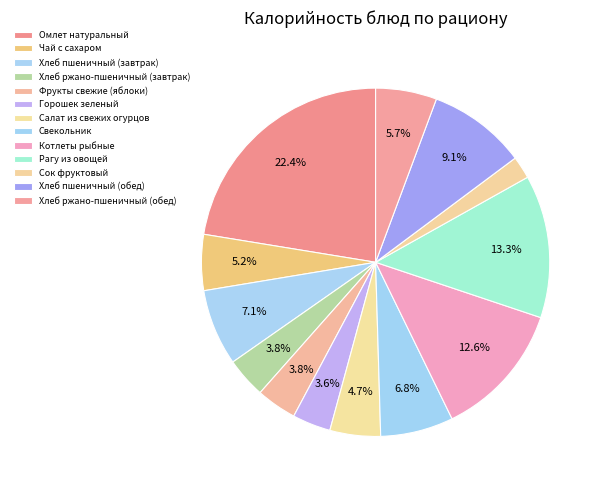

How many segments does this pie chart have?

13